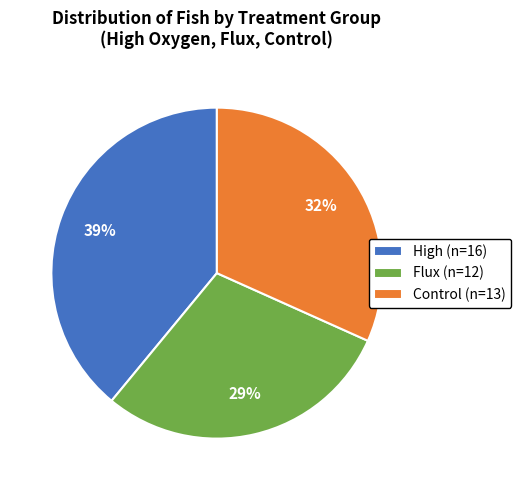

To the nearest percent, what is the average slice percentage?

33%